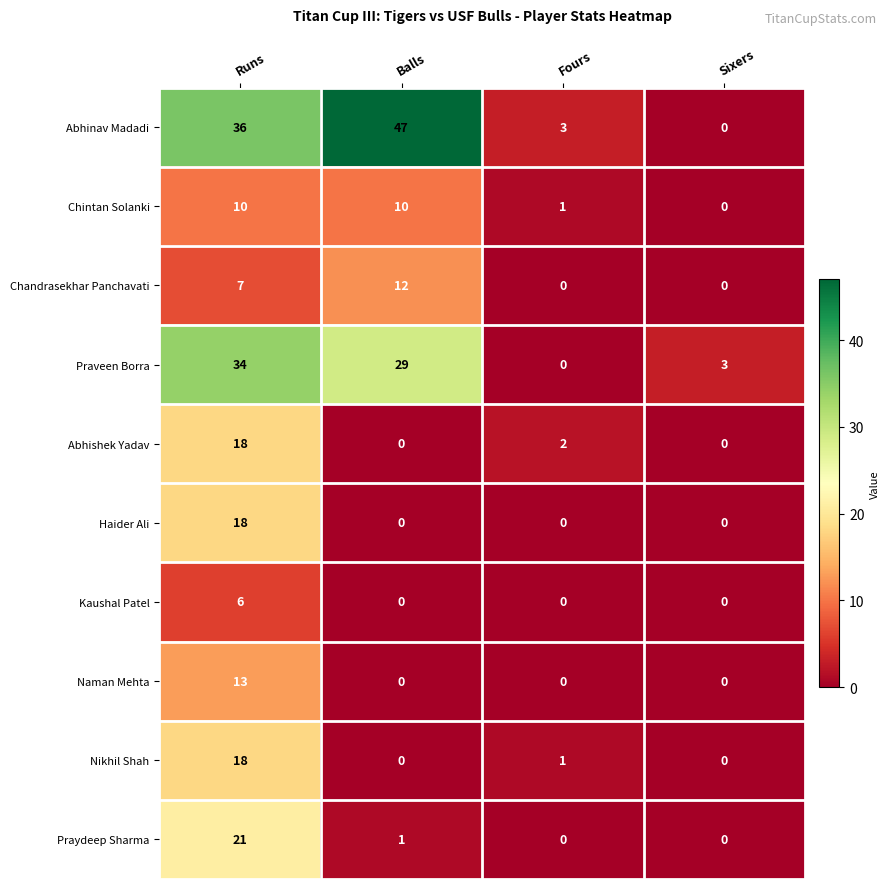

What is the total value across all series at Fours?

7